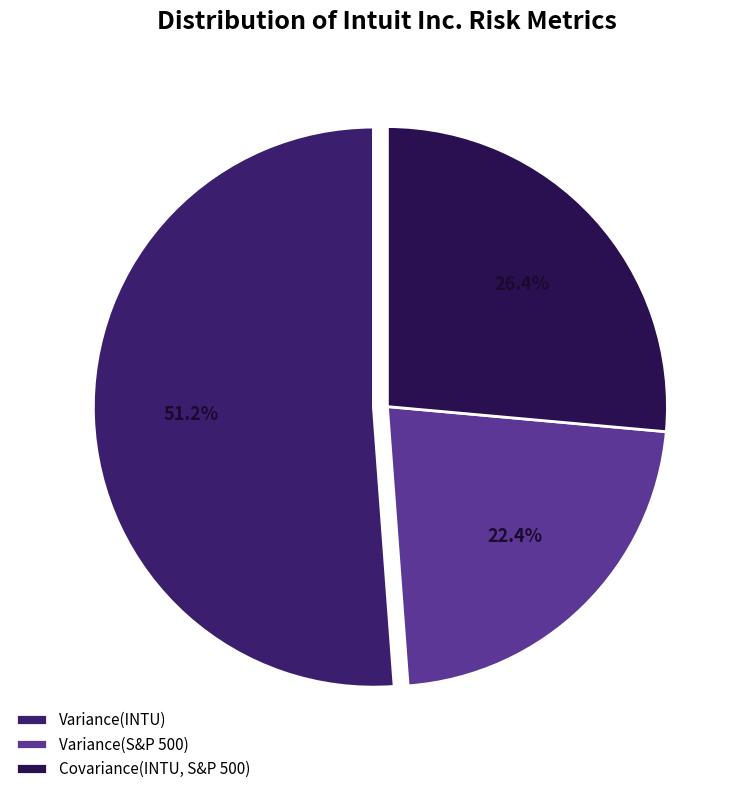

Is it true that Variance(INTU) is 51% of the pie?

True